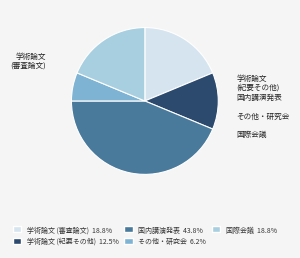

What is the ratio of the value at 学術論文 (審査論文) to the value at 国際会議?

1.0